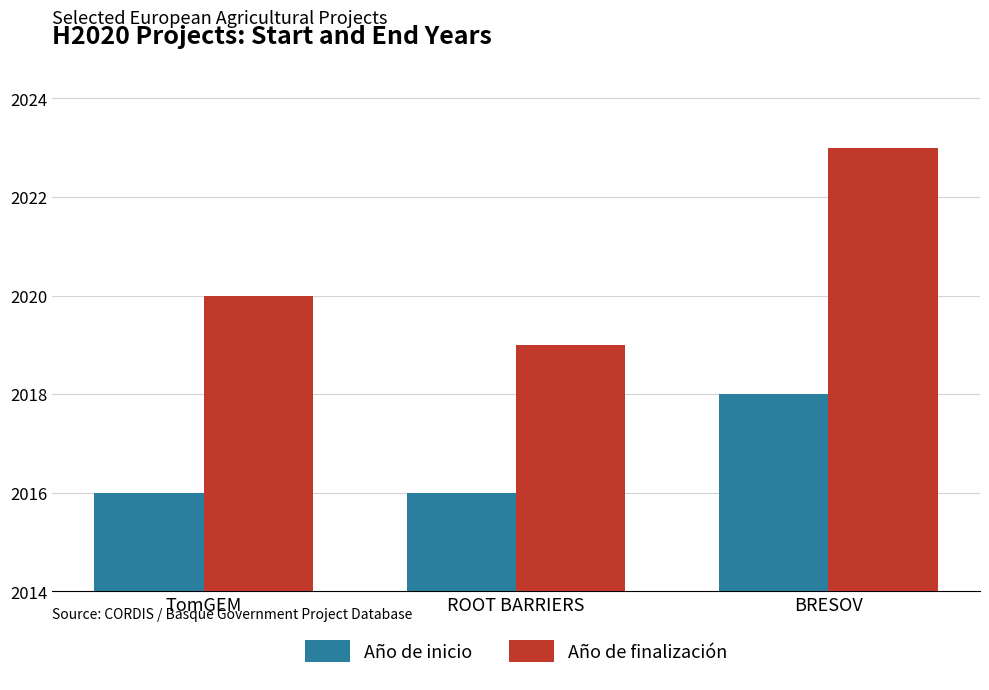

List the series in order of their peak value, lowest first.

Año de inicio, Año de finalización